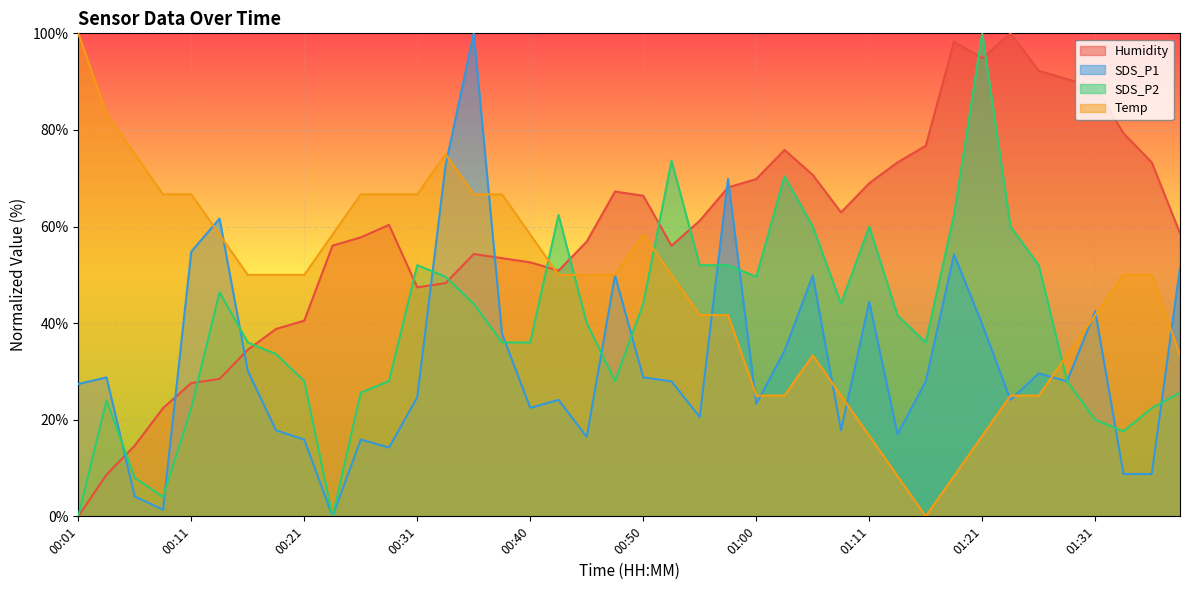

Rank the series at 01:23 from highest to lowest value.

Humidity, SDS_P2, Temp, SDS_P1